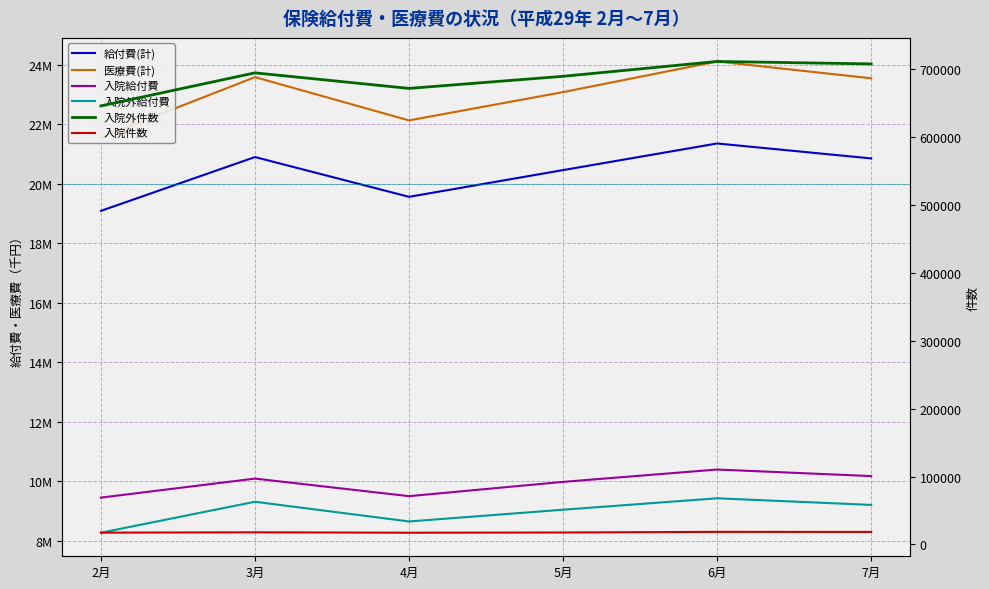

What is the difference between the second highest and minimum values in the 入院件数 series?

1149